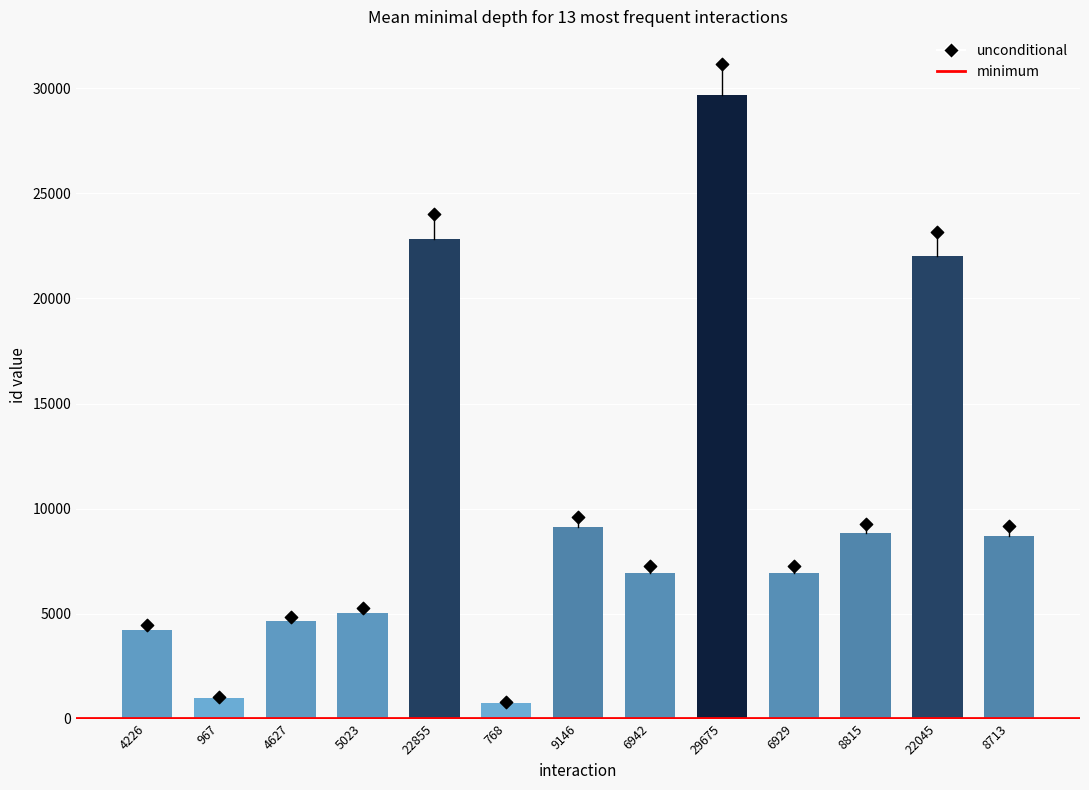

Between 22855 and 22045, which is larger?

22855